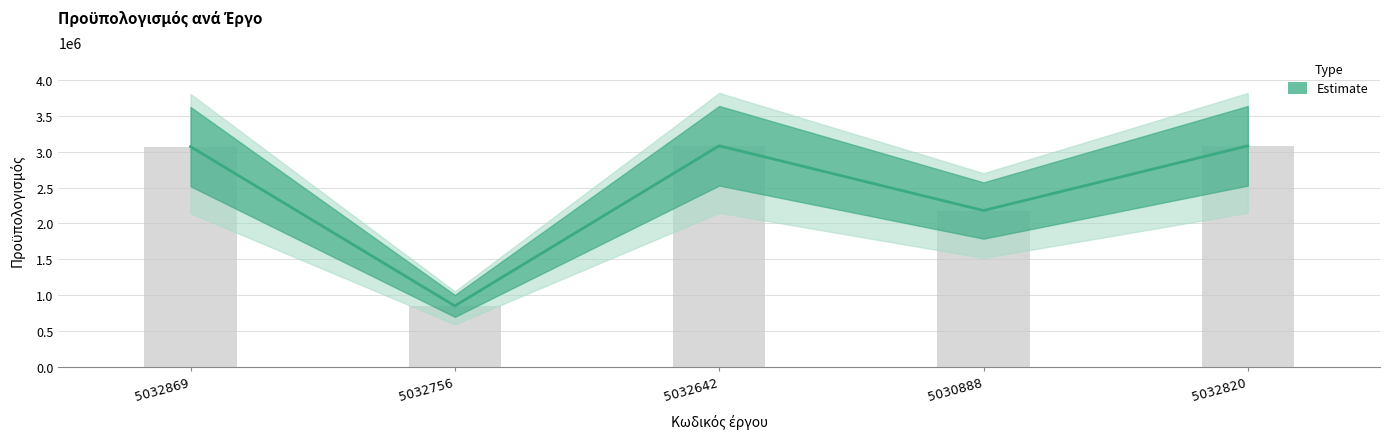

Are the bars grouped side by side (vs. stacked)?

No